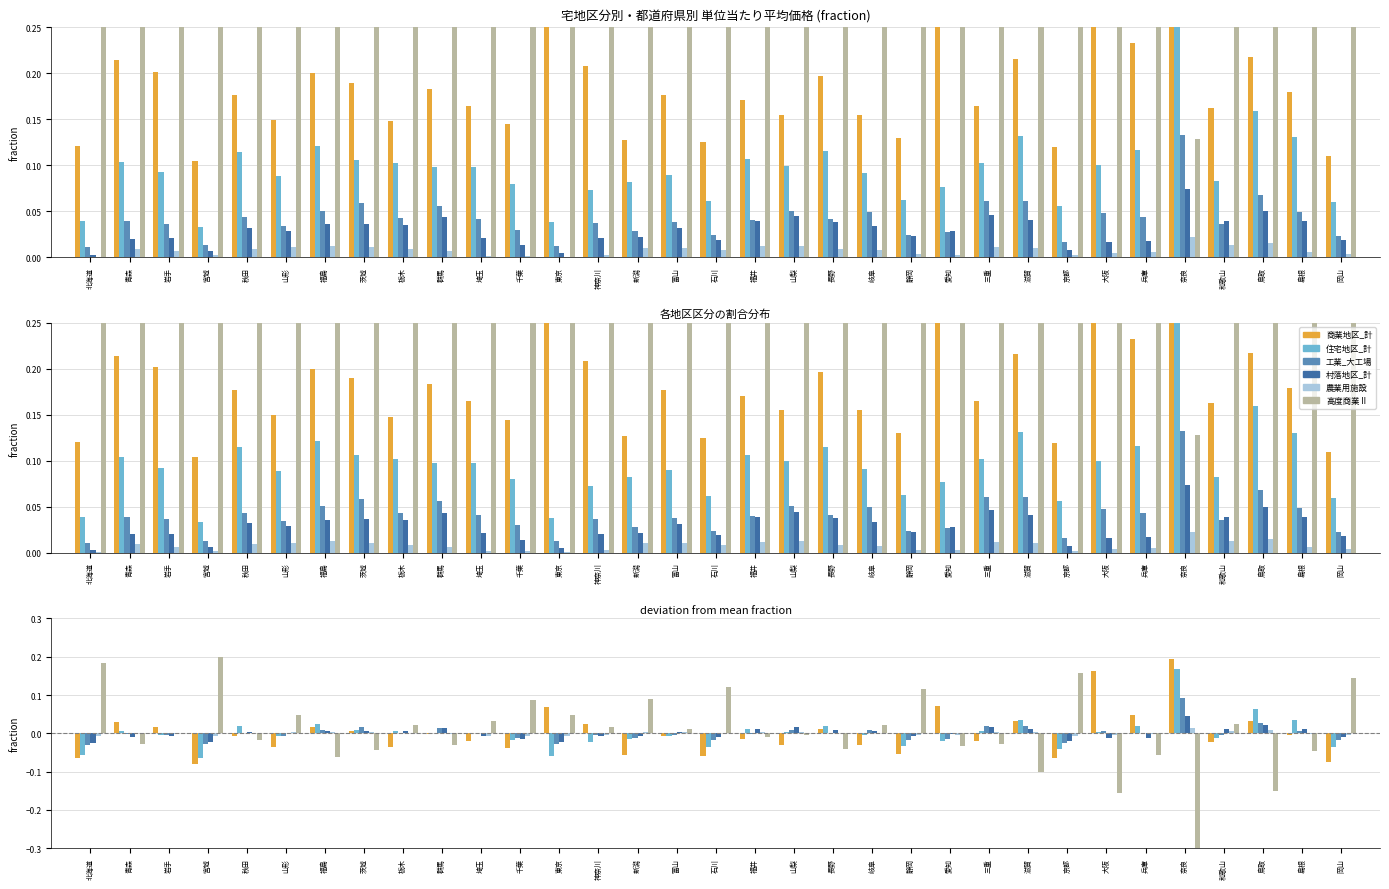

What is the difference between the maximum and minimum values in the 住宅地区_計 series?

0.2